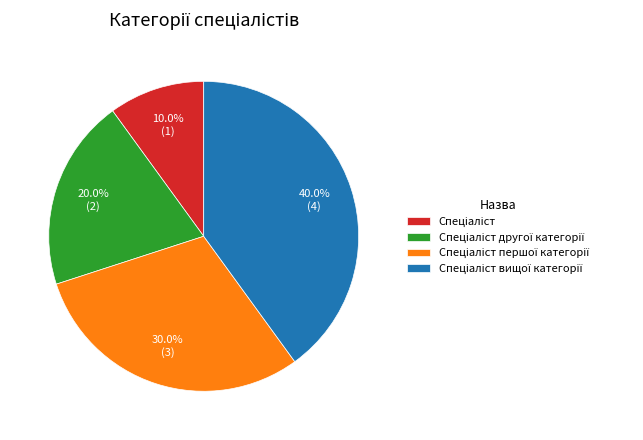

Is there any slice that represents more than half of the pie?

No